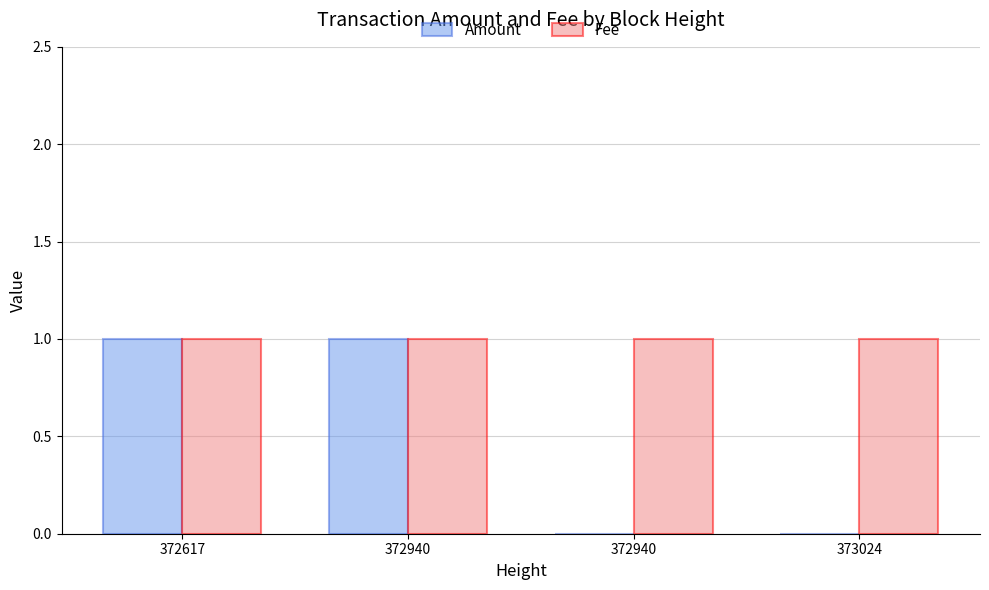

Does the chart contain stacked bars?

No